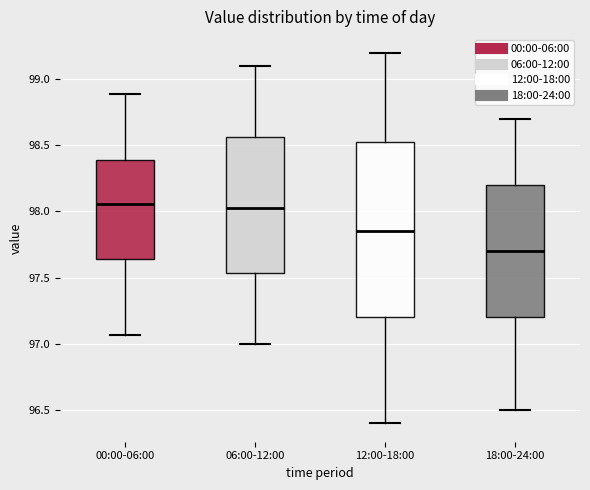

Reading left to right, transcribe this box plot: for each box, give where its median line is, the range the box spans, and where its two whiskers end, as read against the y-axis. The values are not printed on the chart, so give them approximately, as read against the axis.

00:00-06:00: median 98.05, box 97.65 to 98.40, whiskers 97.05 to 98.90
06:00-12:00: median 98.05, box 97.55 to 98.55, whiskers 97.00 to 99.10
12:00-18:00: median 97.85, box 97.20 to 98.55, whiskers 96.40 to 99.20
18:00-24:00: median 97.70, box 97.20 to 98.20, whiskers 96.50 to 98.70